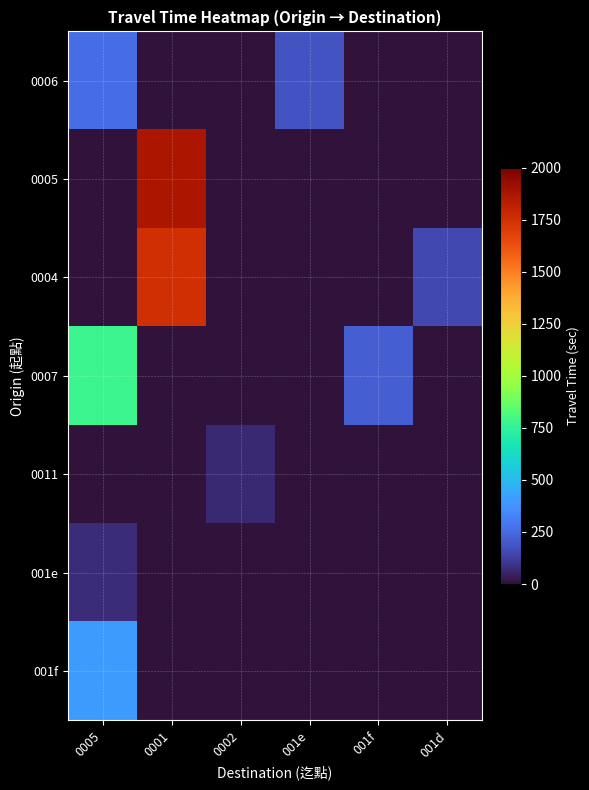

Reading right to left, list all the values displayed in this chart.

0006: 001d=0	001f=0	001e=184	0002=0	0001=0	0005=265
0005: 001d=0	001f=0	001e=0	0002=0	0001=1868	0005=0
0004: 001d=152	001f=0	001e=0	0002=0	0001=1753	0005=0
0007: 001d=0	001f=214	001e=0	0002=0	0001=0	0005=781
0011: 001d=0	001f=0	001e=0	0002=69	0001=0	0005=0
001e: 001d=0	001f=0	001e=0	0002=0	0001=0	0005=75
001f: 001d=0	001f=0	001e=0	0002=0	0001=0	0005=399